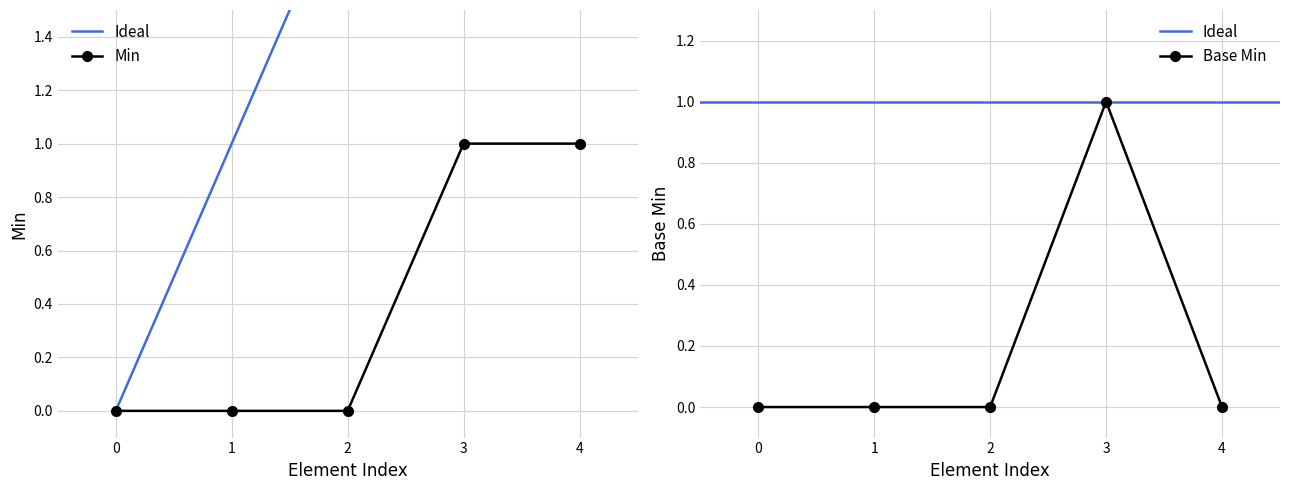

What is the highest value of the Min series?

1